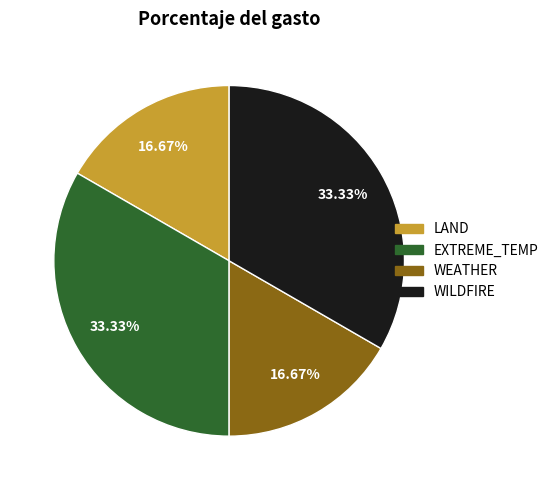

To the nearest percent, what portion does EXTREME_TEMP represent?

33%